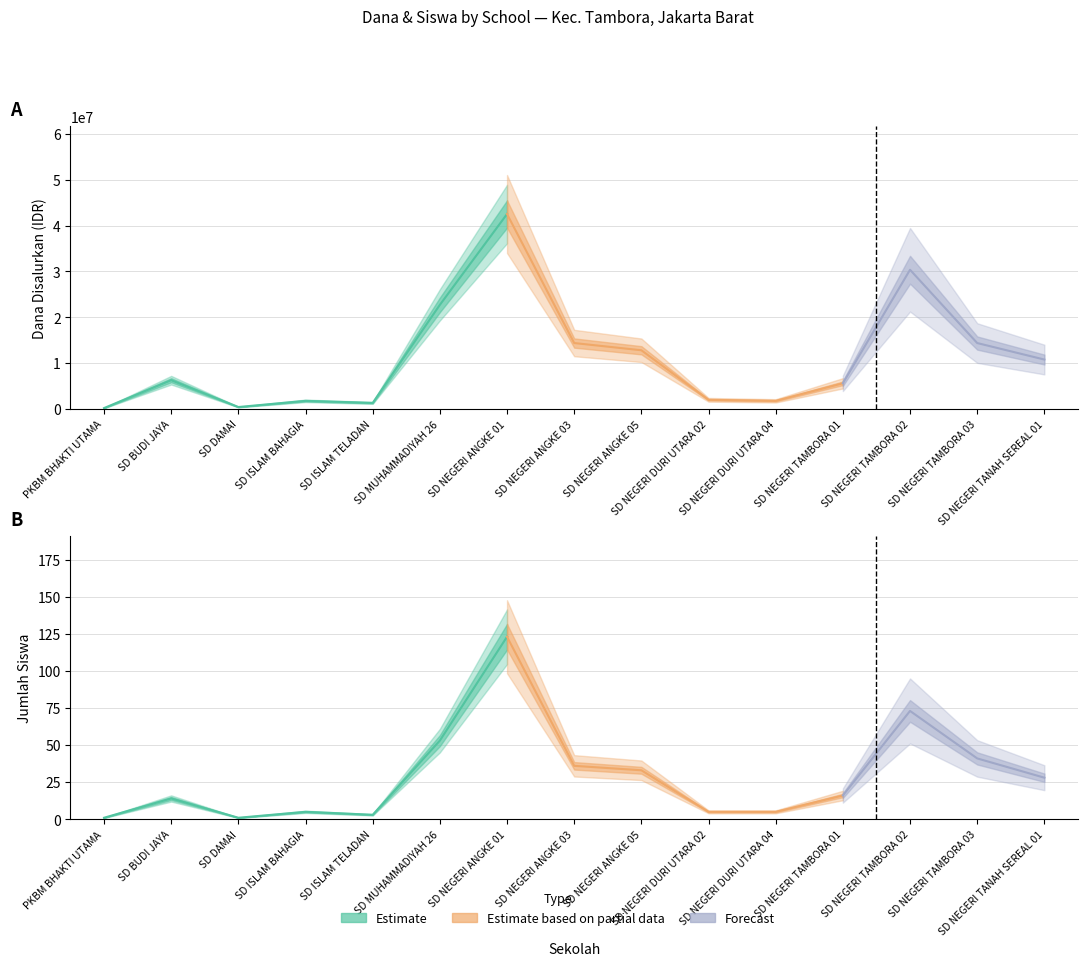

The value of Dana Disalurkan at SD MUHAMMADIYAH 26 is 22725000. True or false?

True